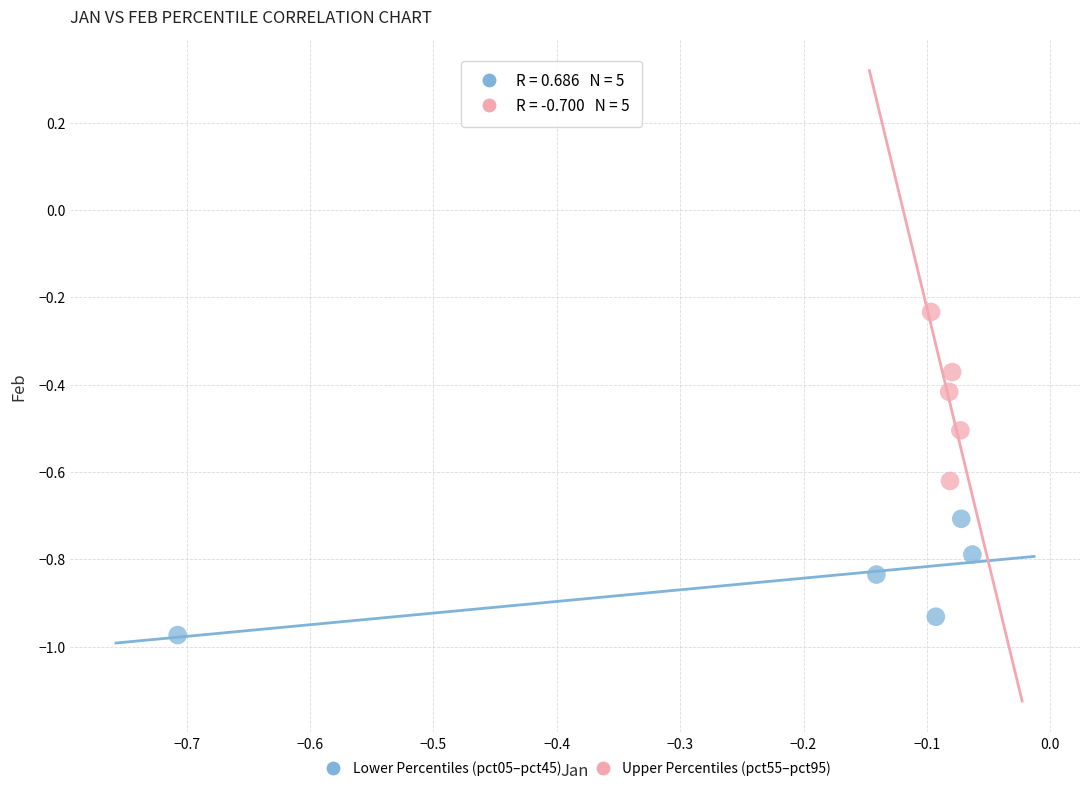

Which series reaches the minimum Y coordinate?

Lower Percentiles (pct05–pct45)